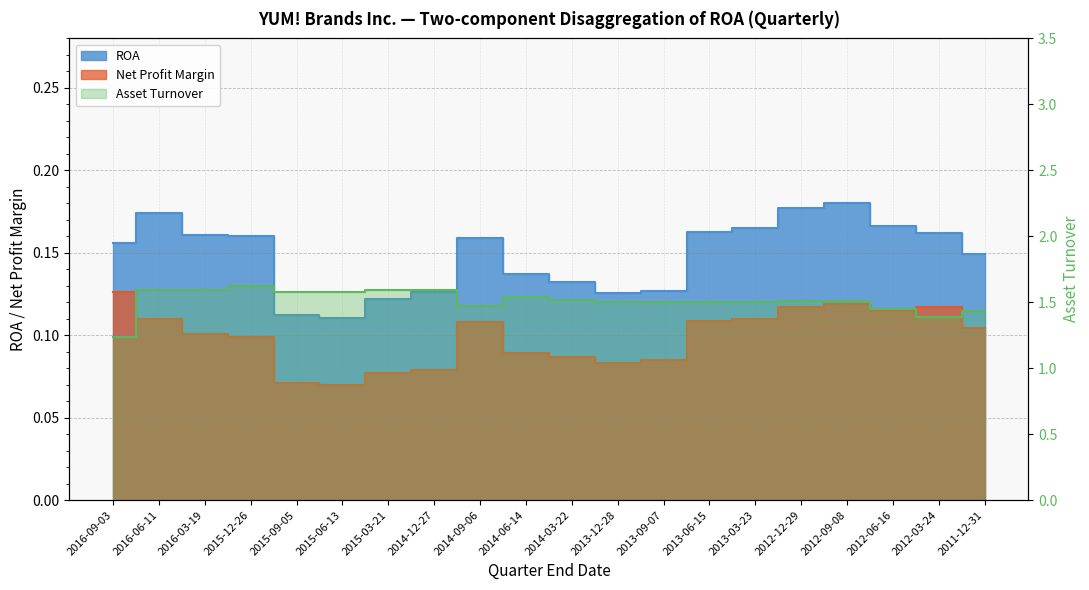

Is the value of Asset Turnover at 2015-06-13 greater than the value of Net Profit Margin at 2013-03-23?

Yes